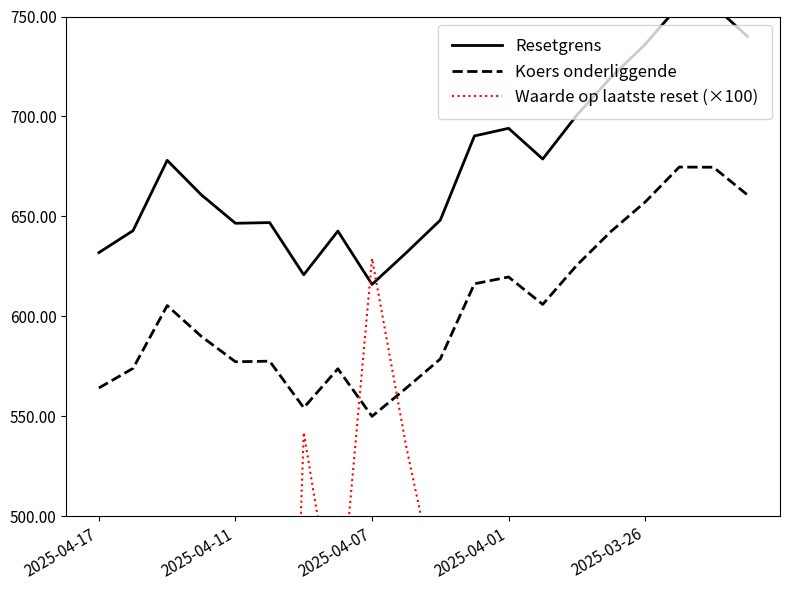

True or false: Waarde op laatste reset (×100) and Koers onderliggende cross at least once.

True